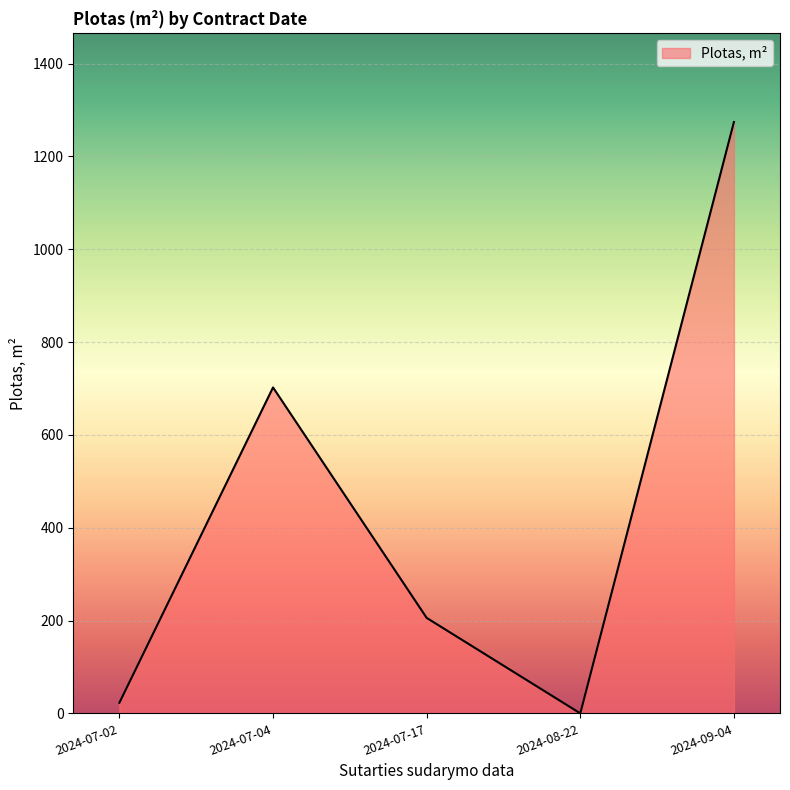

Reading left to right, transcribe all the data shown in this chart.

2024-07-02=22.9	2024-07-04=702.3	2024-07-17=205.8	2024-08-22=0.0	2024-09-04=1274.2